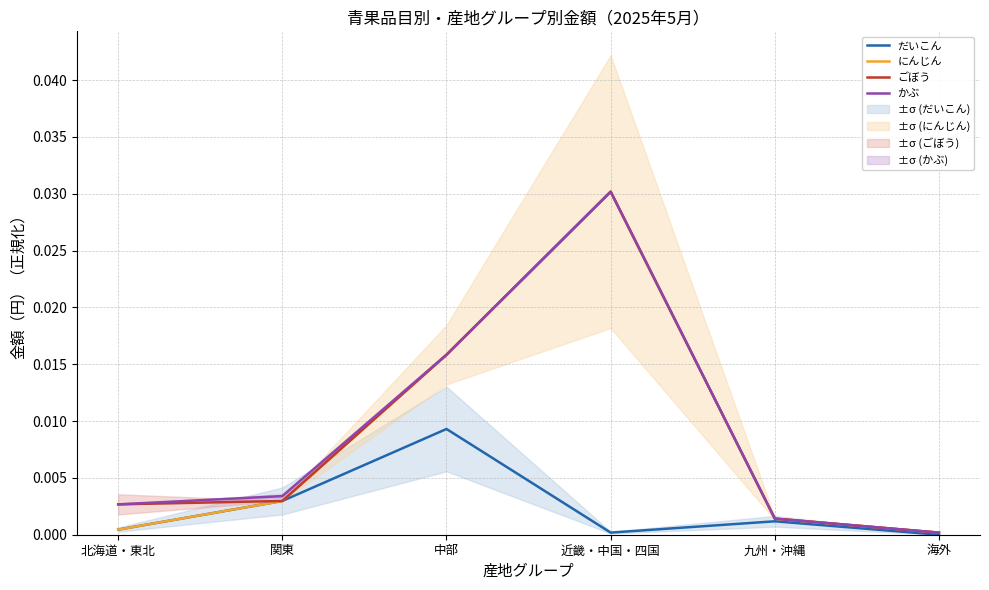

Is it true that だいこん equals 0.0 at 近畿・中国・四国?

False